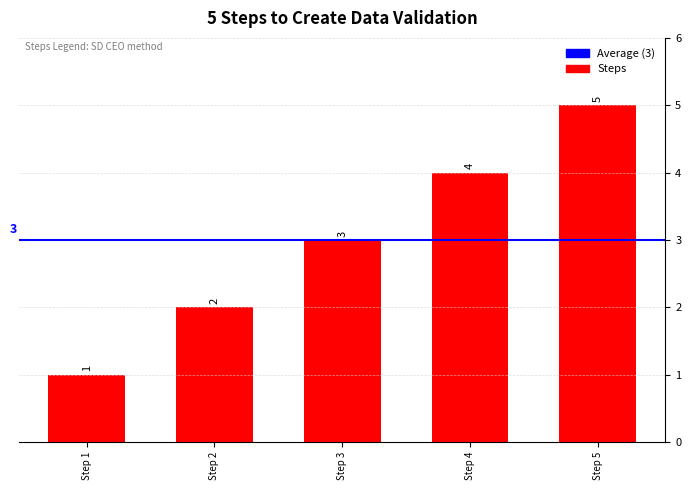

List the labels in order of value, smallest first.

Step 1, Step 2, Step 3, Step 4, Step 5